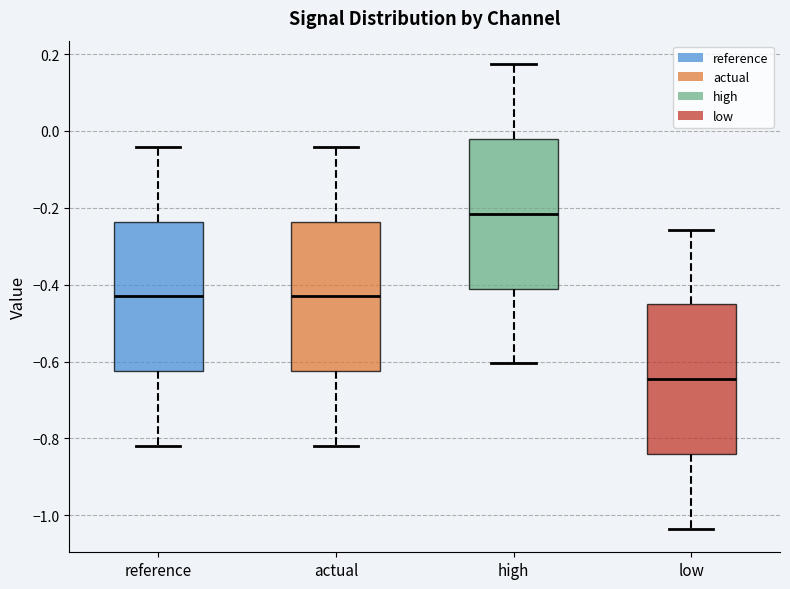

Reading left to right, read every box against the y-axis: the position of its median line, the range the box covers, and the ends of its whiskers. The values are not printed on the chart, so give them approximately, as read against the axis.

reference: median -0.44, box -0.62 to -0.24, whiskers -0.82 to -0.04
actual: median -0.44, box -0.62 to -0.24, whiskers -0.82 to -0.04
high: median -0.22, box -0.40 to -0.02, whiskers -0.60 to 0.18
low: median -0.64, box -0.84 to -0.46, whiskers -1.04 to -0.26